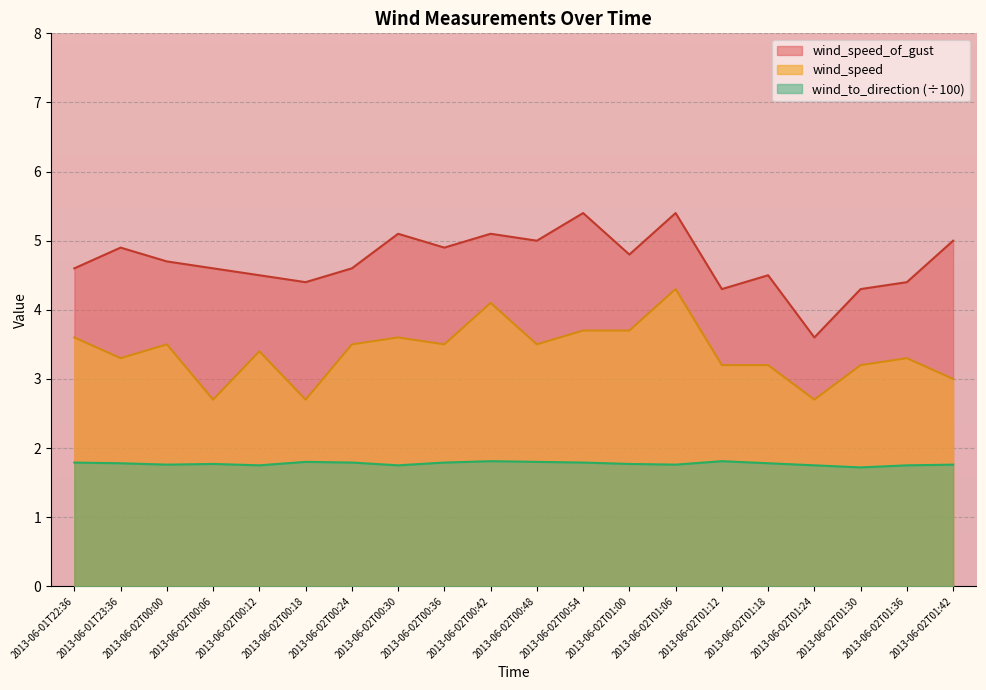

What is the label of the 17th point from the left?

2013-06-02T01:24